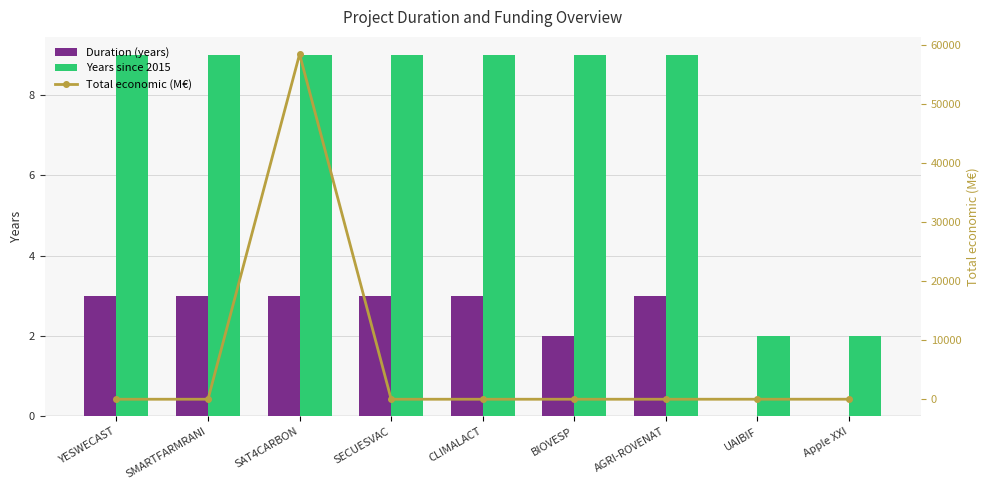

Rank the categories by Years since 2015 value from highest to lowest.

YESWECAST, SMARTFARMRANI, SAT4CARBON, SECUESVAC, CLIMALACT, BIOVESP, AGRI-ROVENAT, UAIBIF, Apple XXI